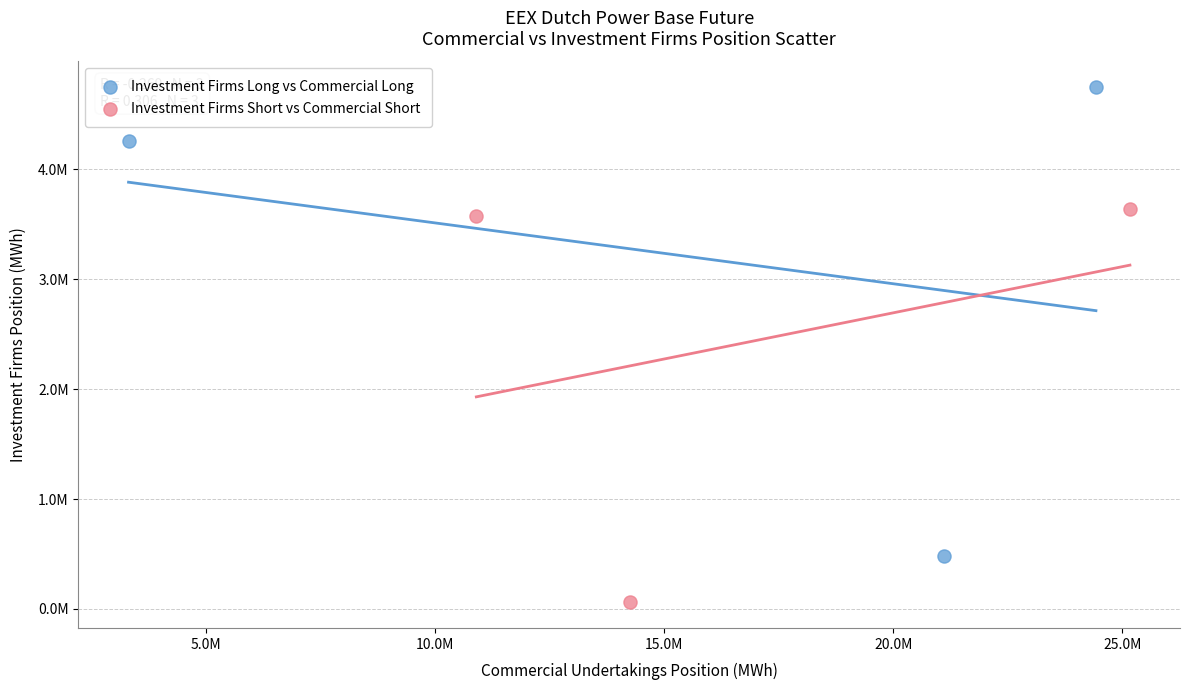

Which series has the largest Y range (max minus min)?

Investment Firms Long vs Commercial Long